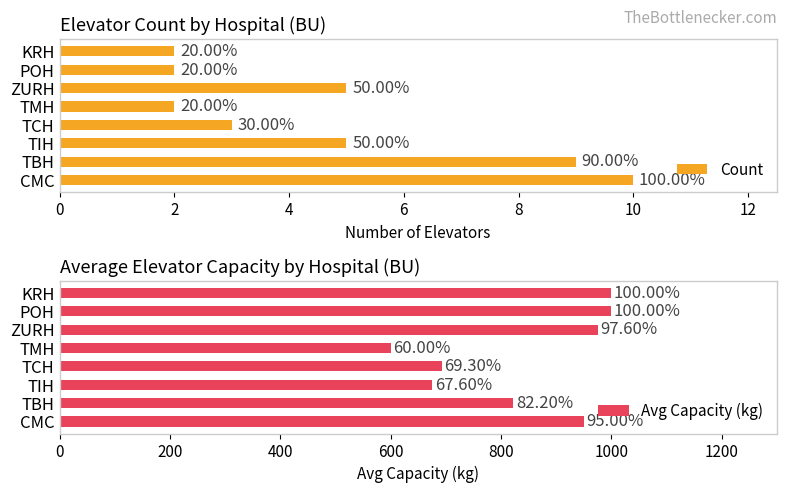

Rank the series by their maximum value, from highest to lowest.

Avg Capacity (kg), Count